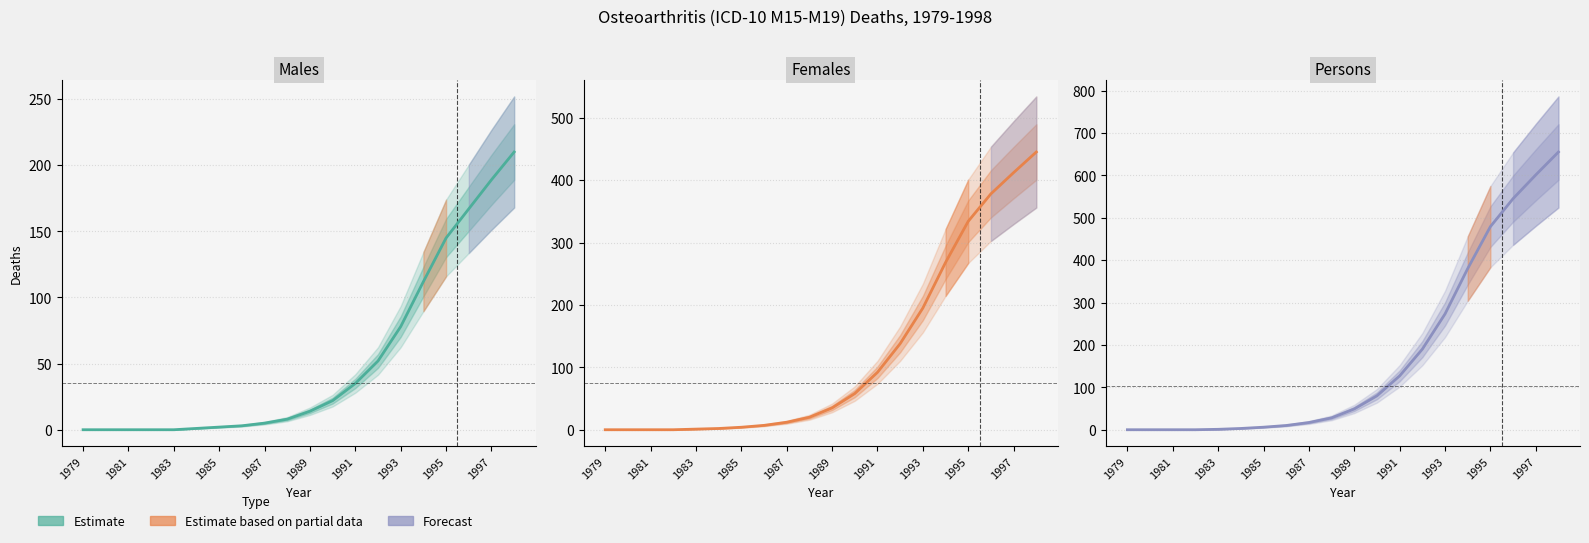

How many positive values does the Females Total series have?

16